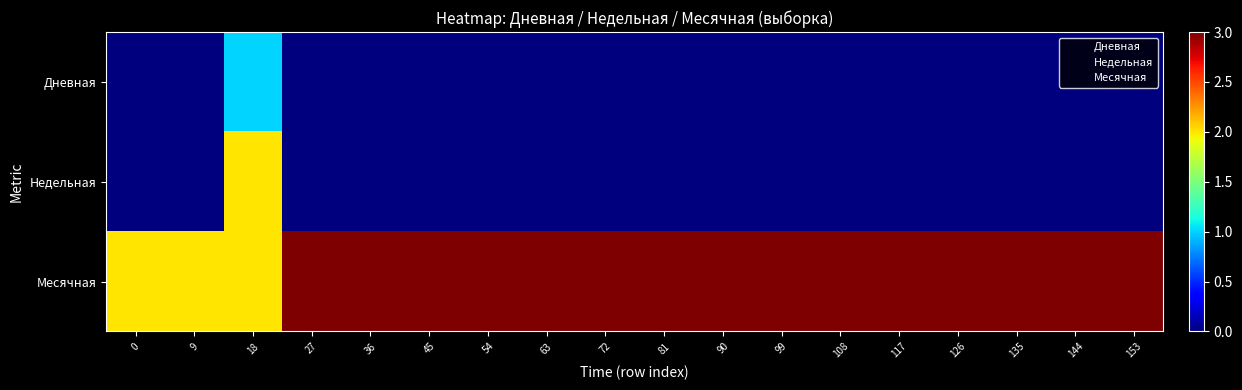

True or false: Недельная has a value of 1 at 135.

False